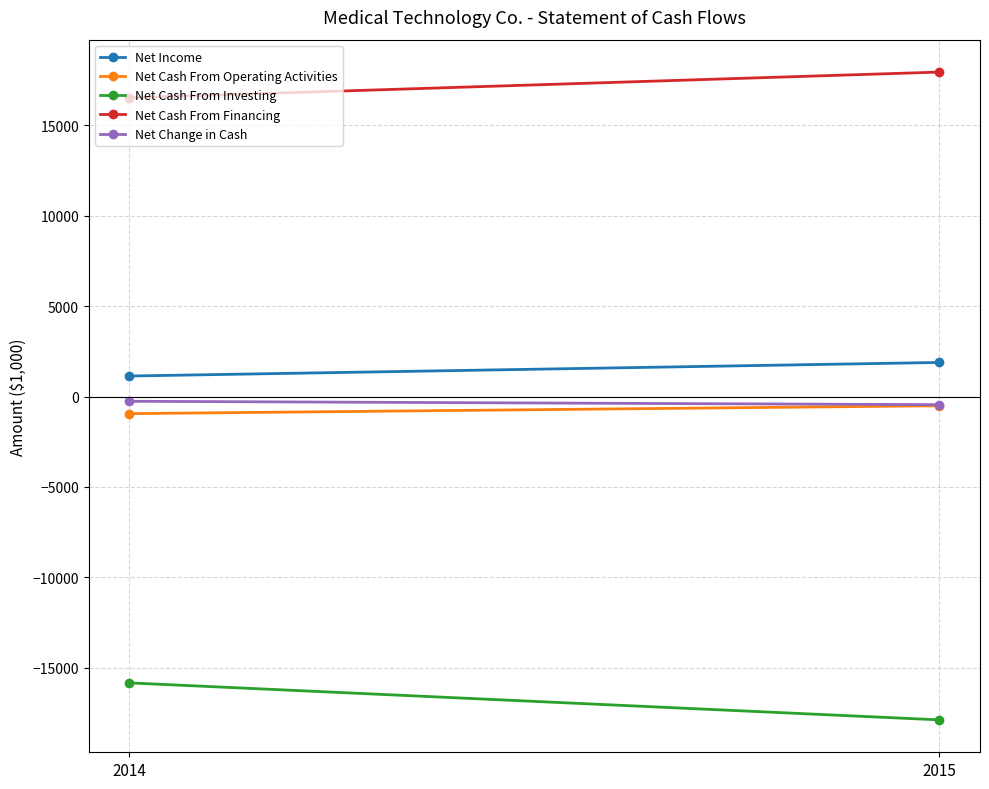

Is the value of Net Change in Cash at 2015 greater than the value of Net Cash From Operating Activities at 2014?

Yes